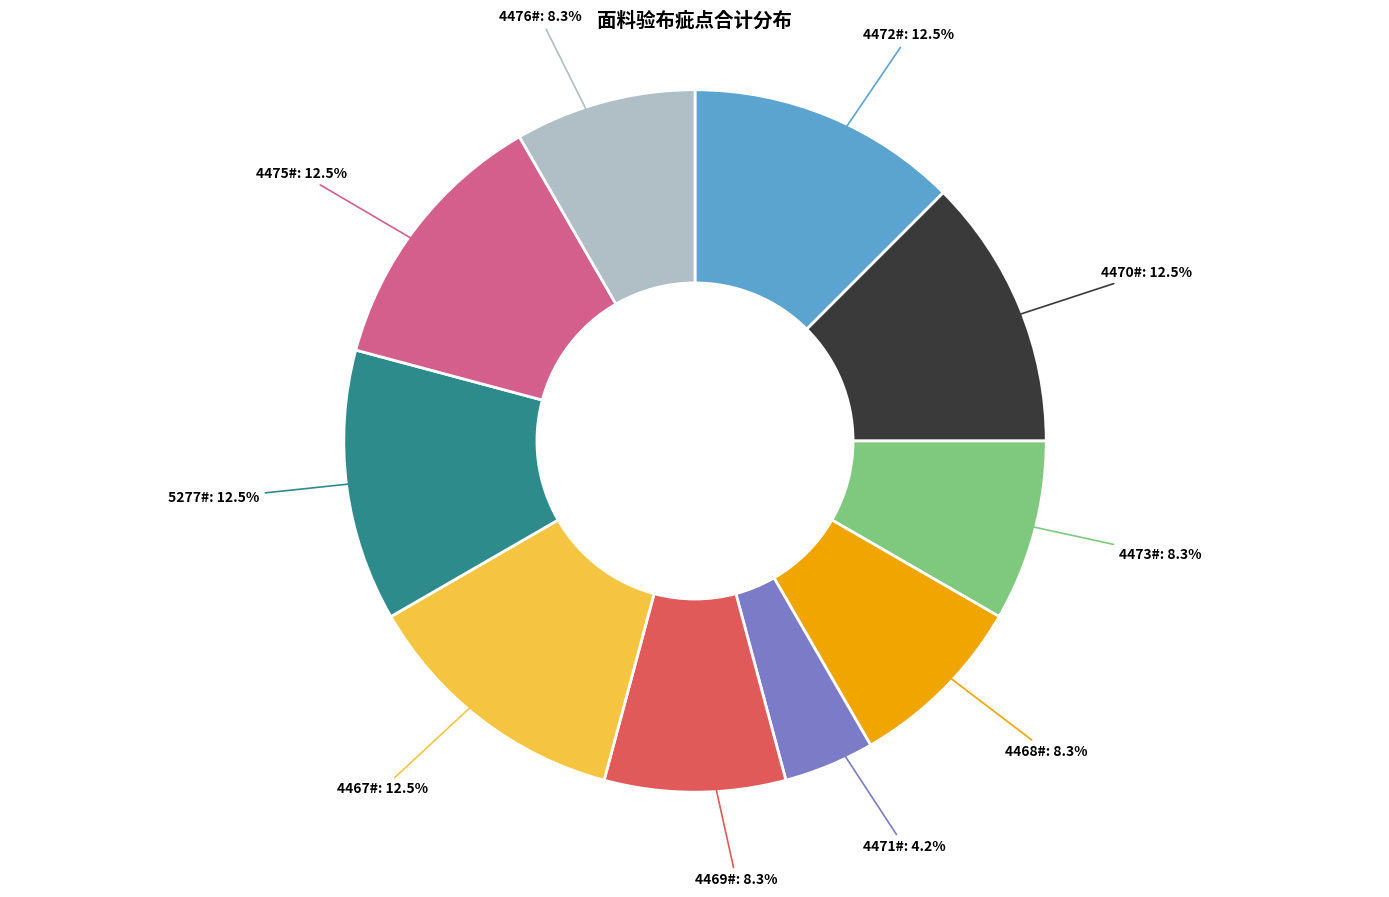

Does any single category account for the majority?

No